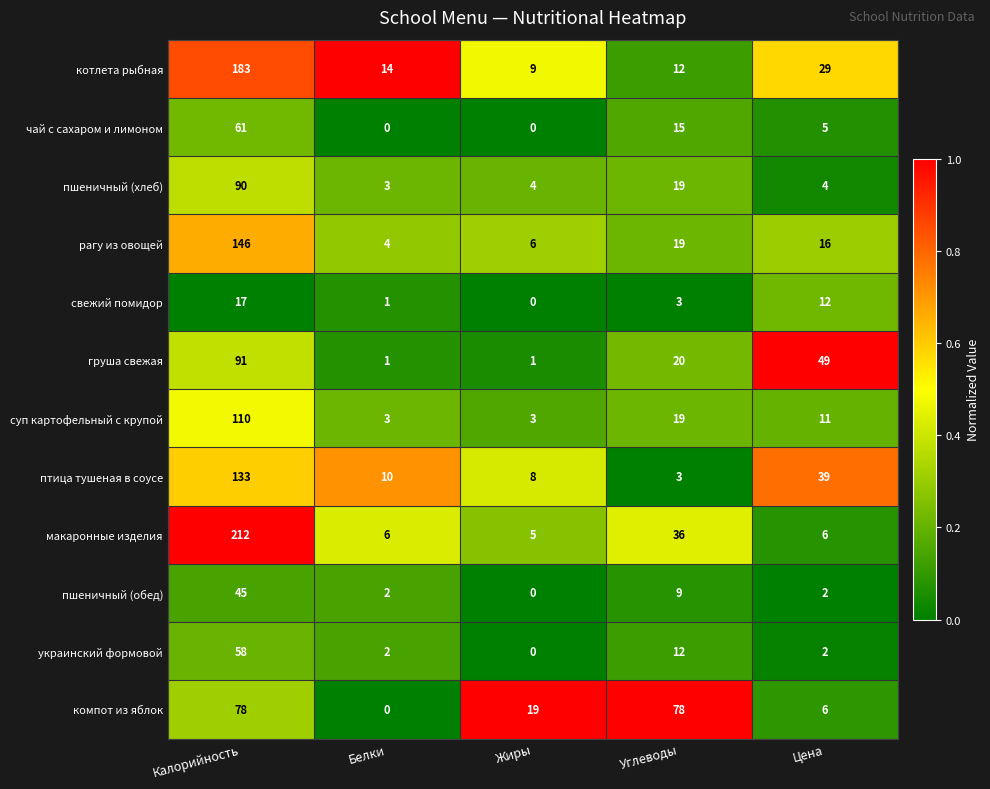

What is the difference between the maximum and minimum values in the чай с сахаром и лимоном series?

61